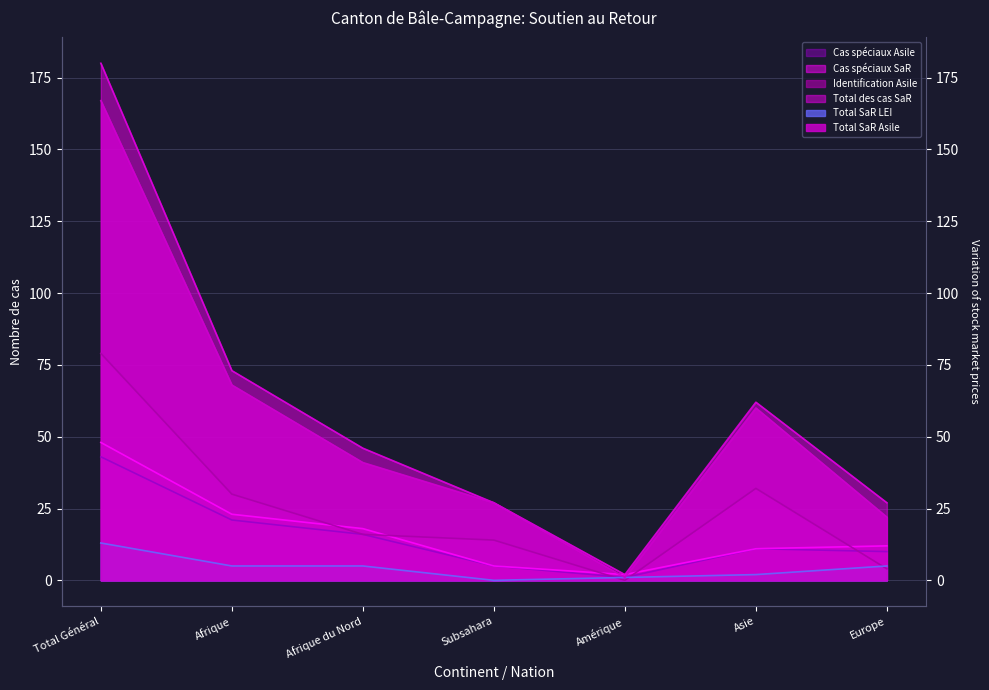

What are all the series names shown in the legend?

Total SaR Asile, Total SaR LEI, Total des cas SaR, Identification Asile, Cas spéciaux SaR, Cas spéciaux Asile